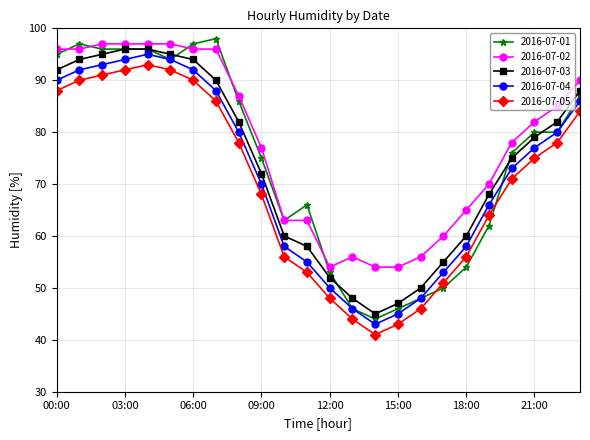

Is this an area chart (filled region under the line)?

No